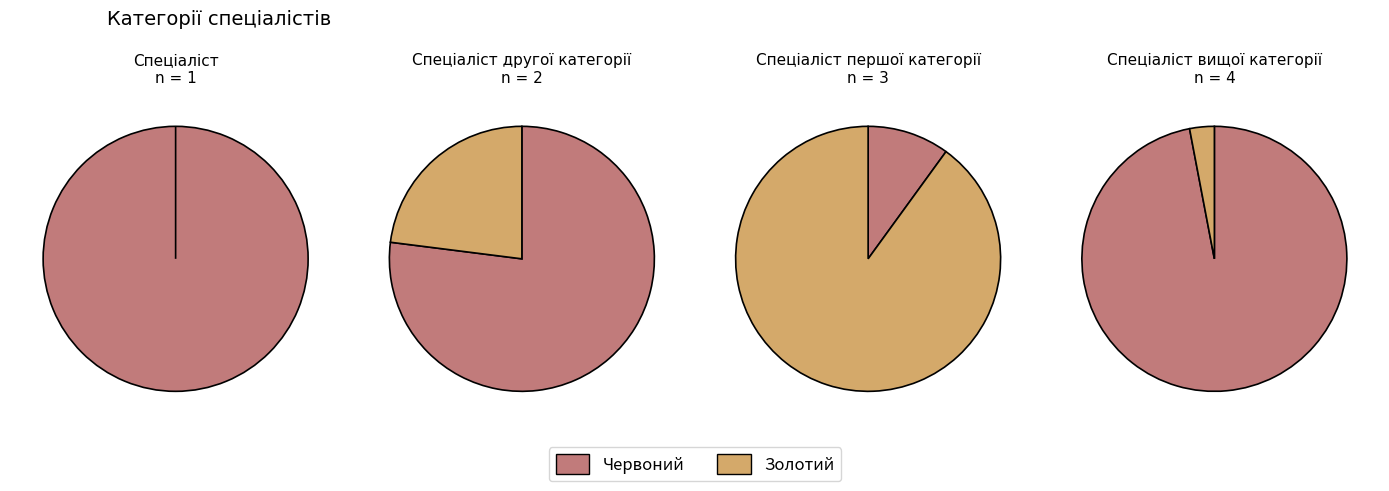

The Спеціаліст вищої категорії slice represents 40% of the pie. True or false?

True